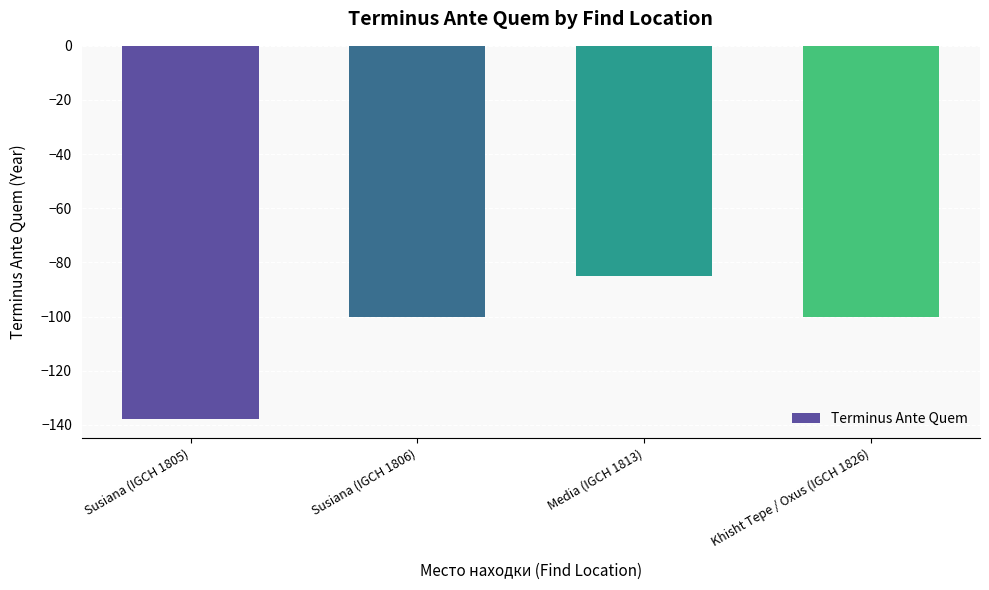

Read the value at Susiana (IGCH 1805), to the nearest 5.

-140